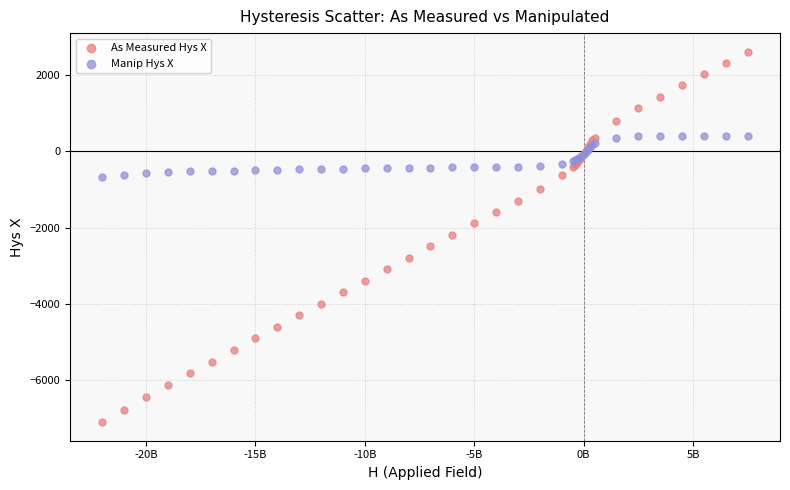

What is the X range (max minus min) for the scatter plot?

29498761000.0